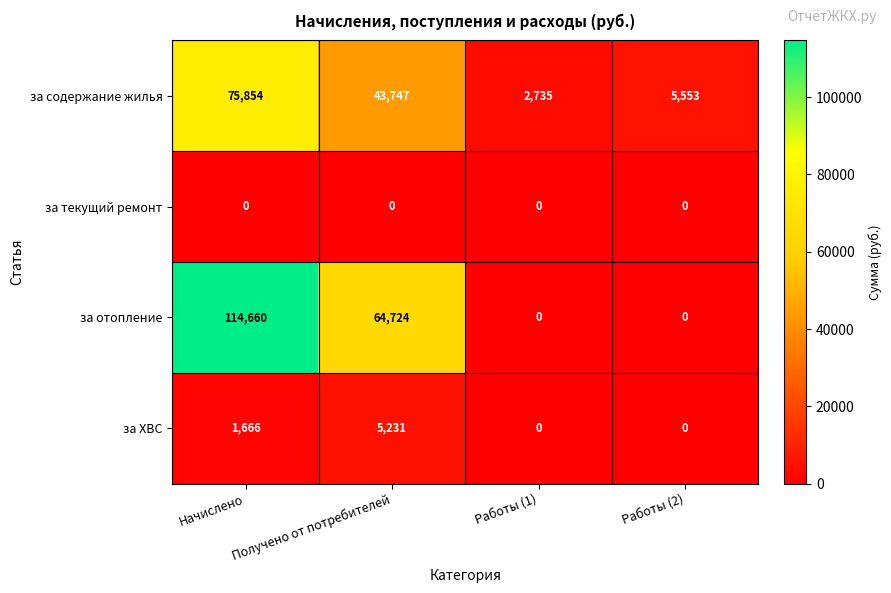

True or false: за содержание жилья has a value of 43747 at Получено от потребителей.

True